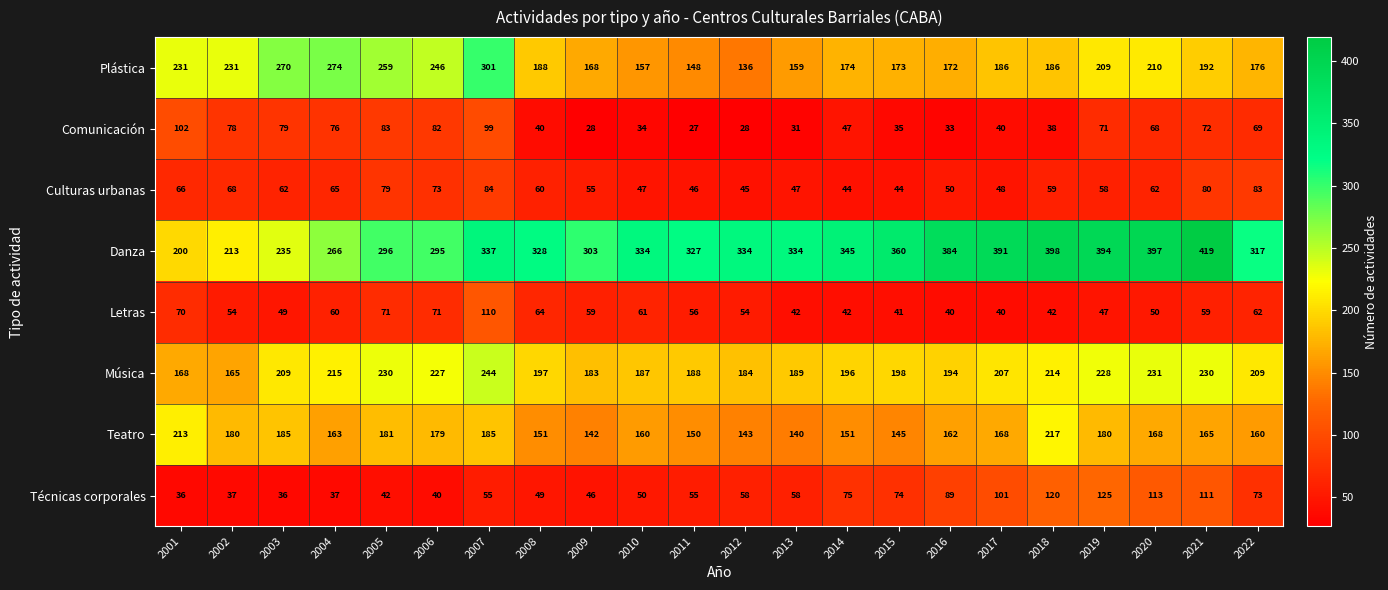

The Comunicación series shows 28 at 2012. True or false?

True